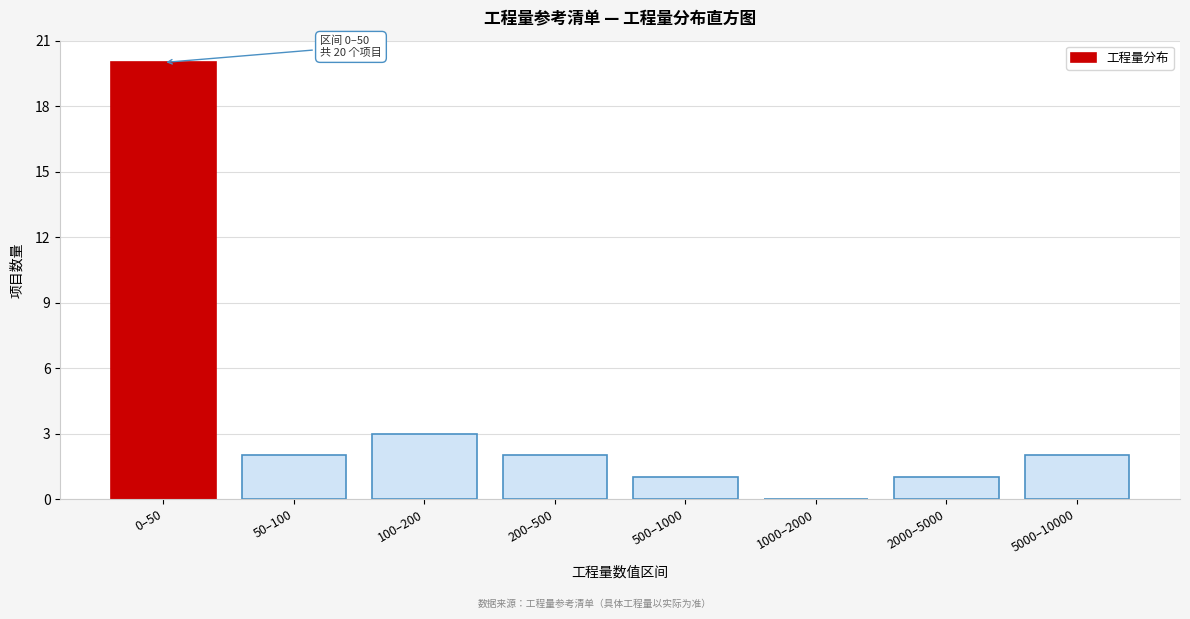

Reading right to left, list all the values displayed in this chart.

5000–10000=2	2000–5000=1	1000–2000=0	500–1000=1	200–500=2	100–200=3	50–100=2	0–50=20